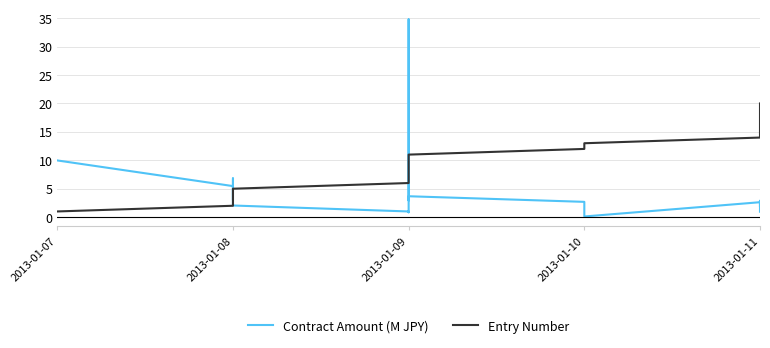

At how many categories does at least one series exceed 5?

18